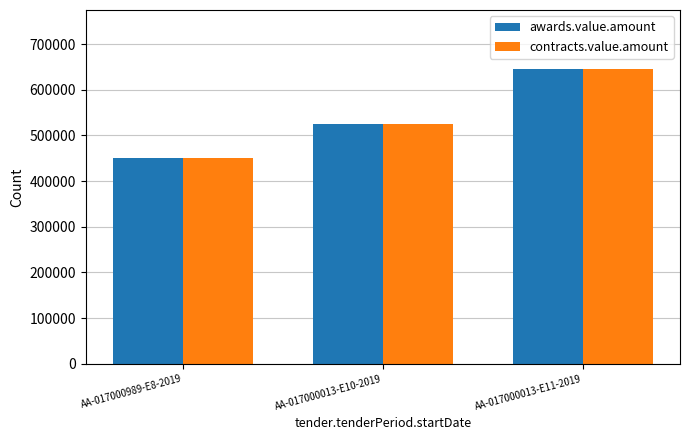

How many series are shown in this chart?

2